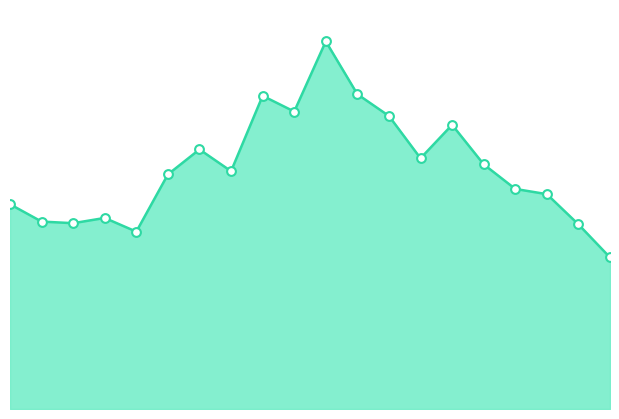

How many lines are shown in the chart?

1